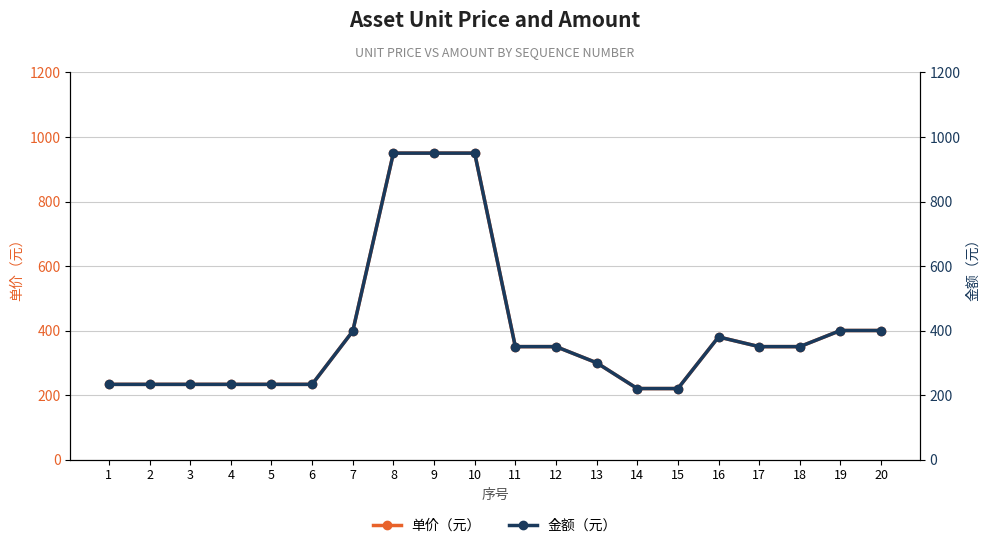

How many interior local peaks does the 金额（元） series have?

1